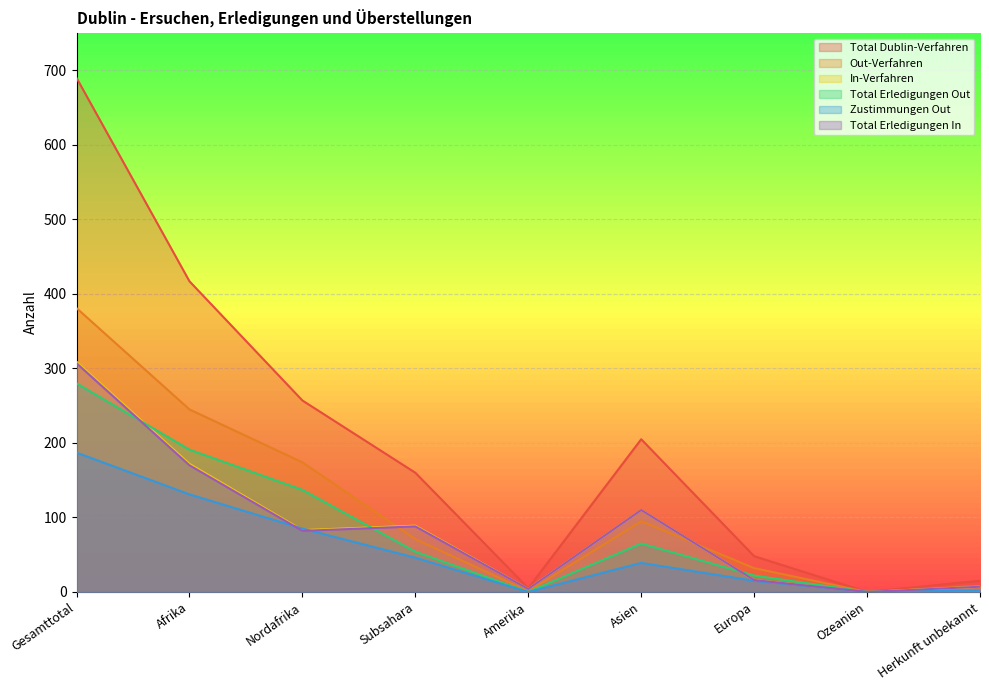

Which series has the largest total across all categories?

Total Dublin-Verfahren